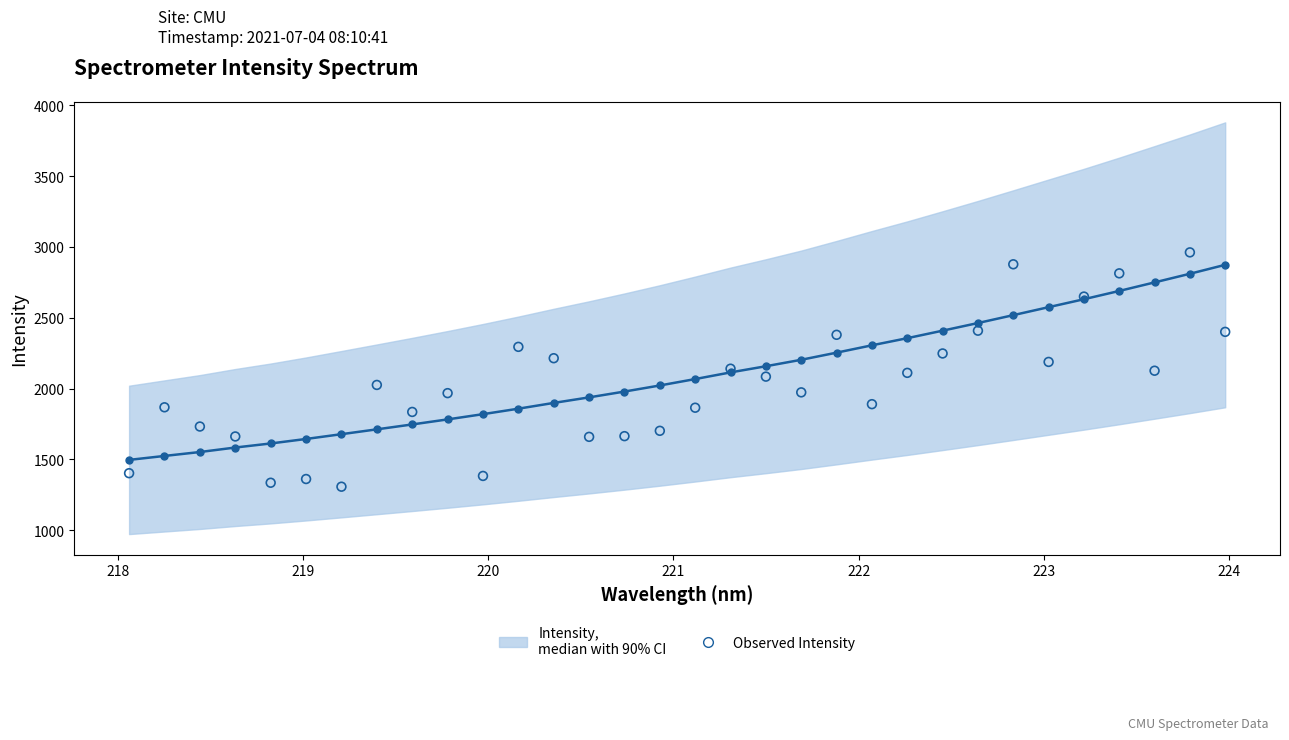

Which series contains the lowest Y value?

Observed Intensity